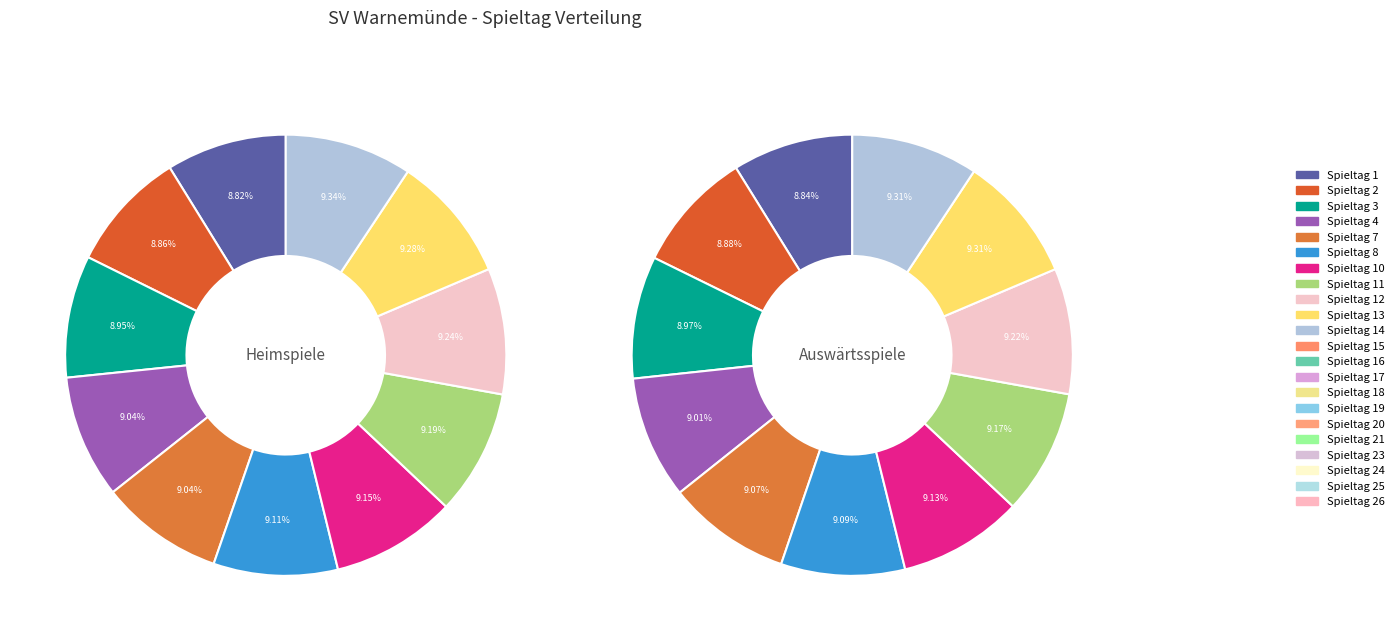

How many segments does this pie chart have?

22